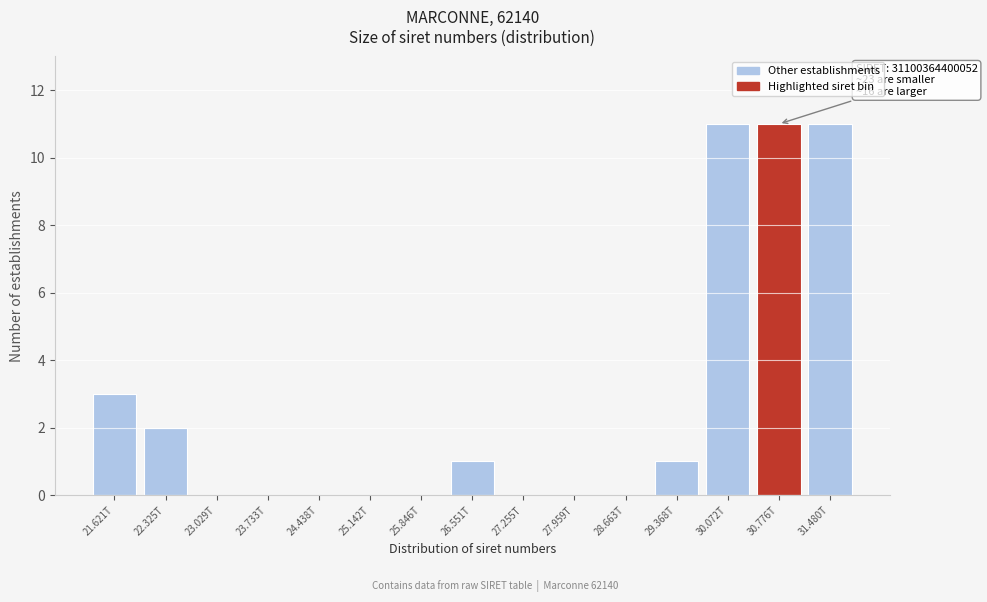

Reading left to right, extract all data points from this chart.

21.621T=3	22.325T=2	23.029T=0	23.733T=0	24.438T=0	25.142T=0	25.846T=0	26.551T=1	27.255T=0	27.959T=0	28.663T=0	29.368T=1	30.072T=11	30.776T=11	31.480T=11